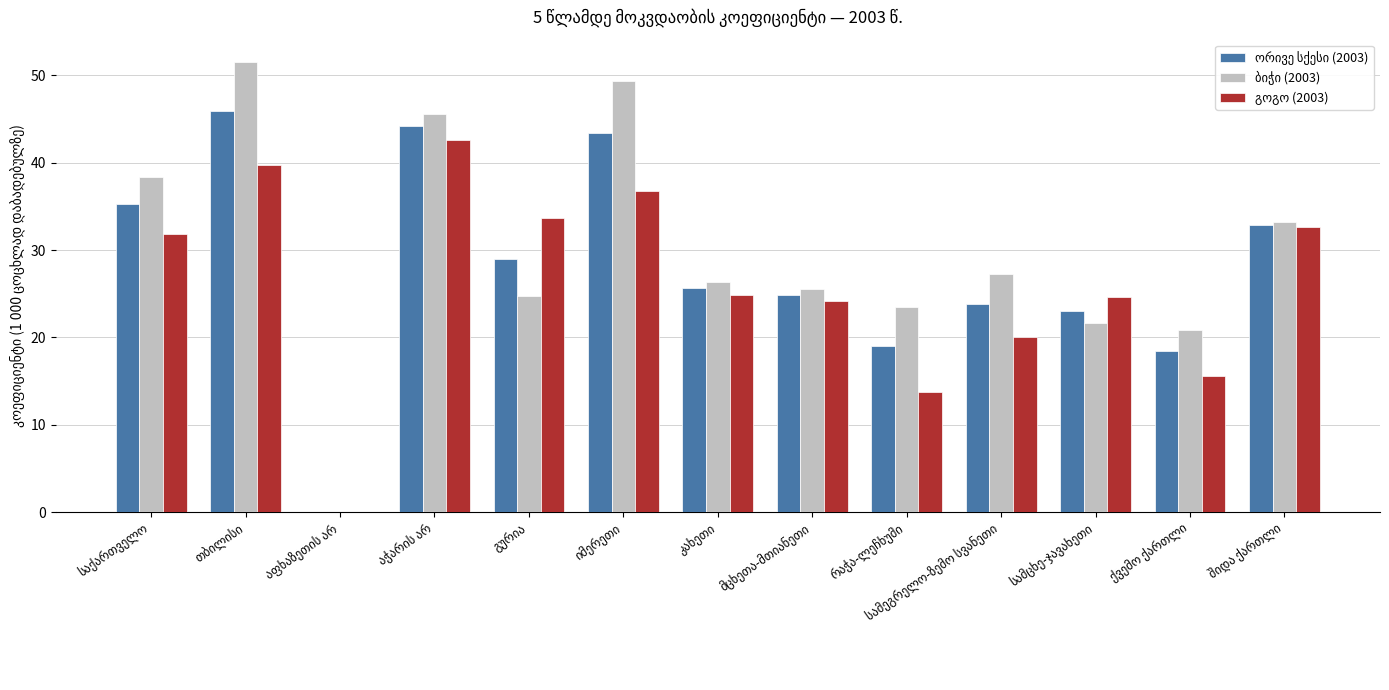

How many groups of bars are there?

13